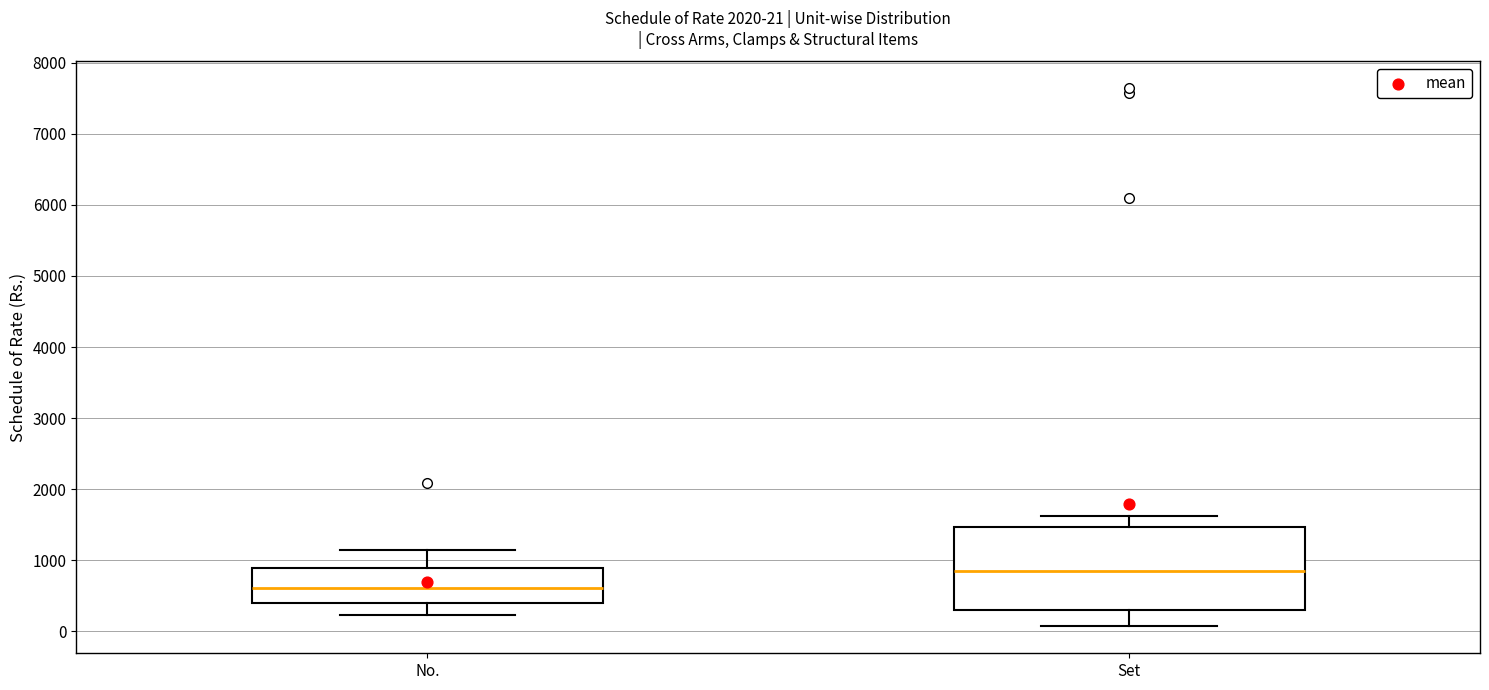

Which box is the tallest, from its lower edge to its upper edge?

Set